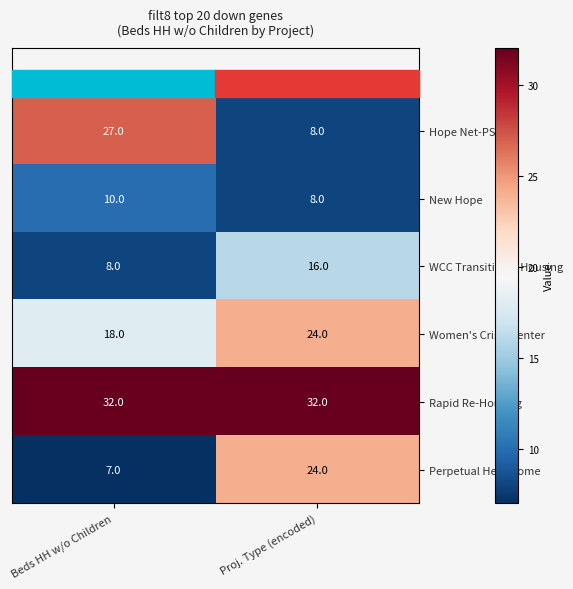

List the labels in order of New Hope value, smallest first.

Proj. Type (encoded), Beds HH w/o Children